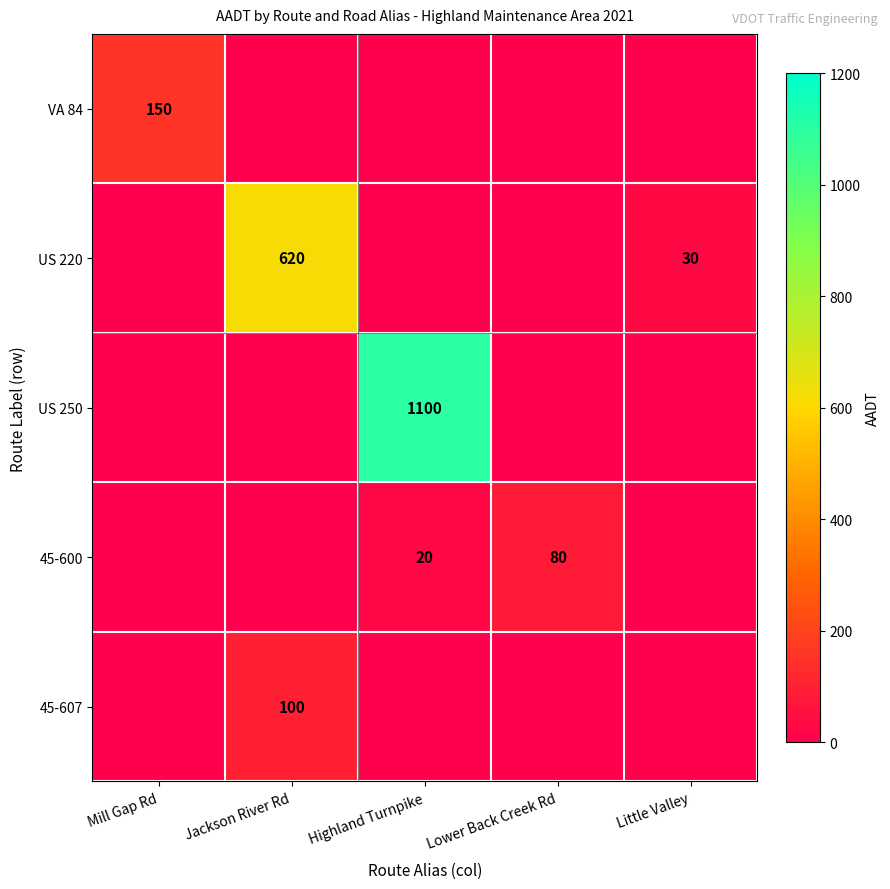

True or false: 45-607 has a value of 148 at Jackson River Rd.

False